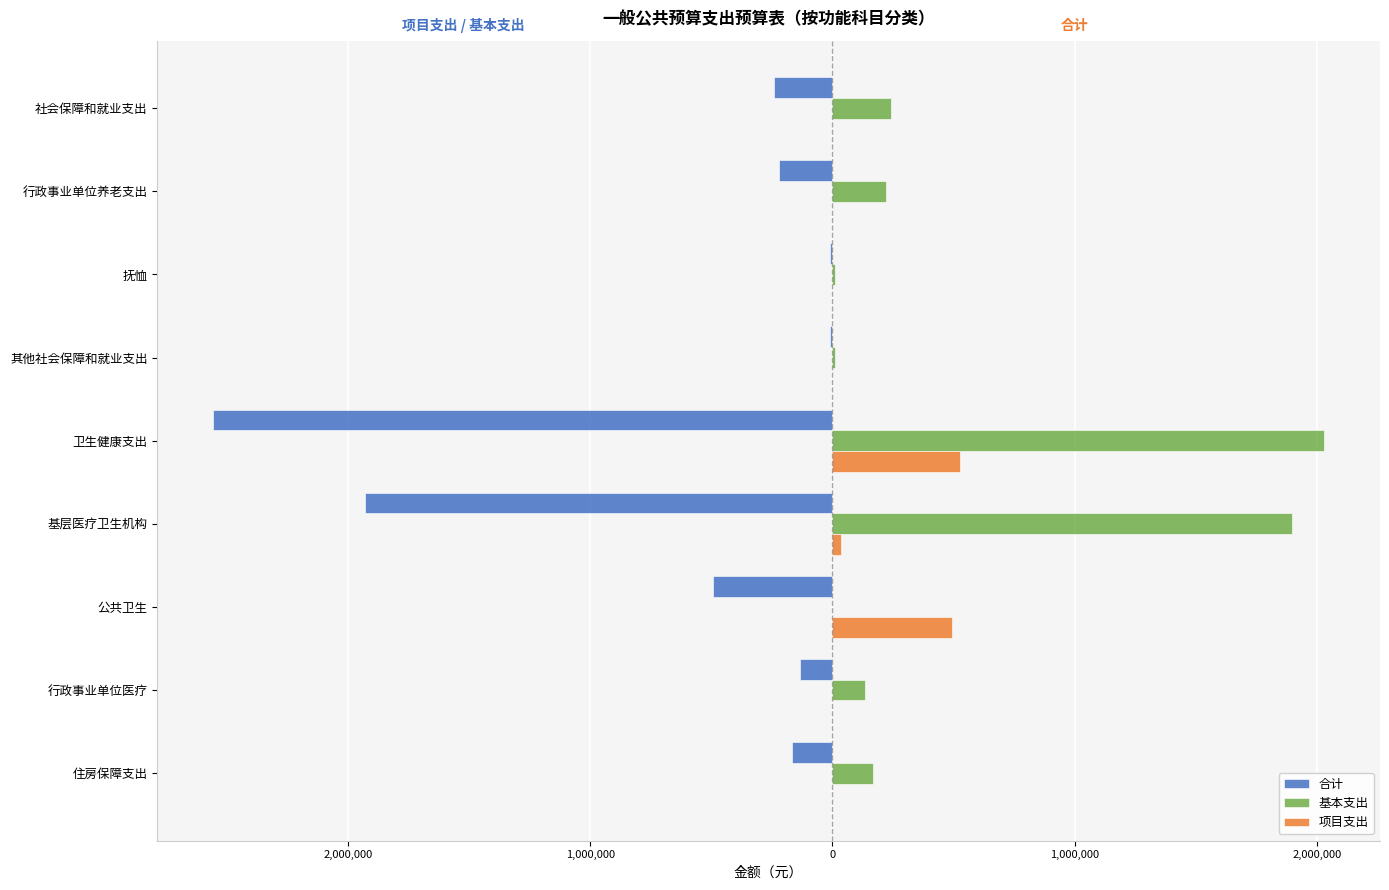

What is the sum of all 项目支出 values?

1053461.6